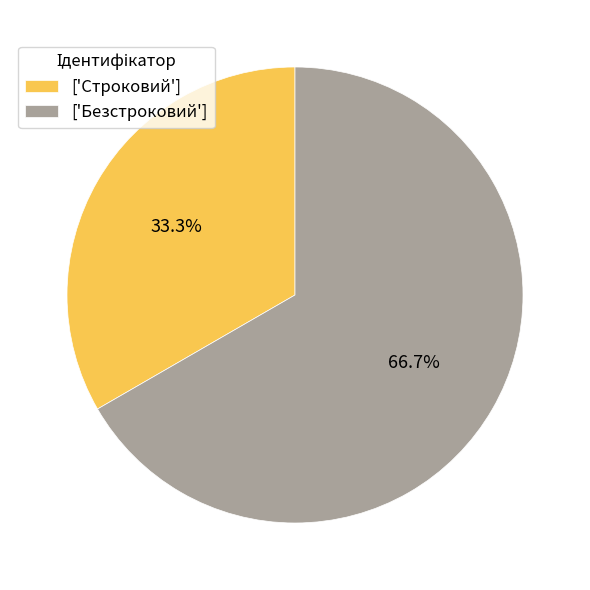

Approximately how many times larger is the value at ['Строковий'] compared to ['Безстроковий']?

0.5